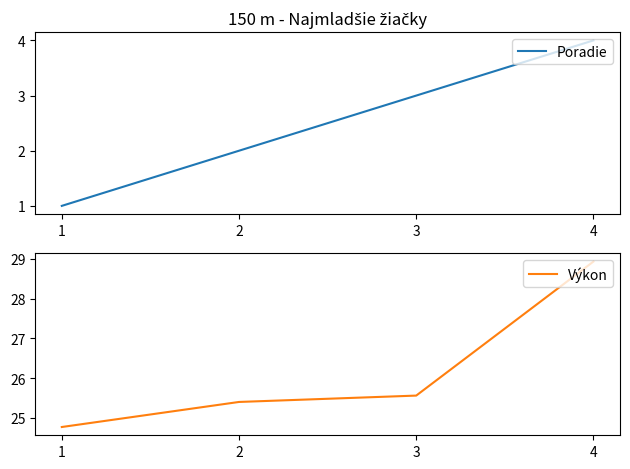

True or false: Výkon has more than 2 interior local peaks.

False